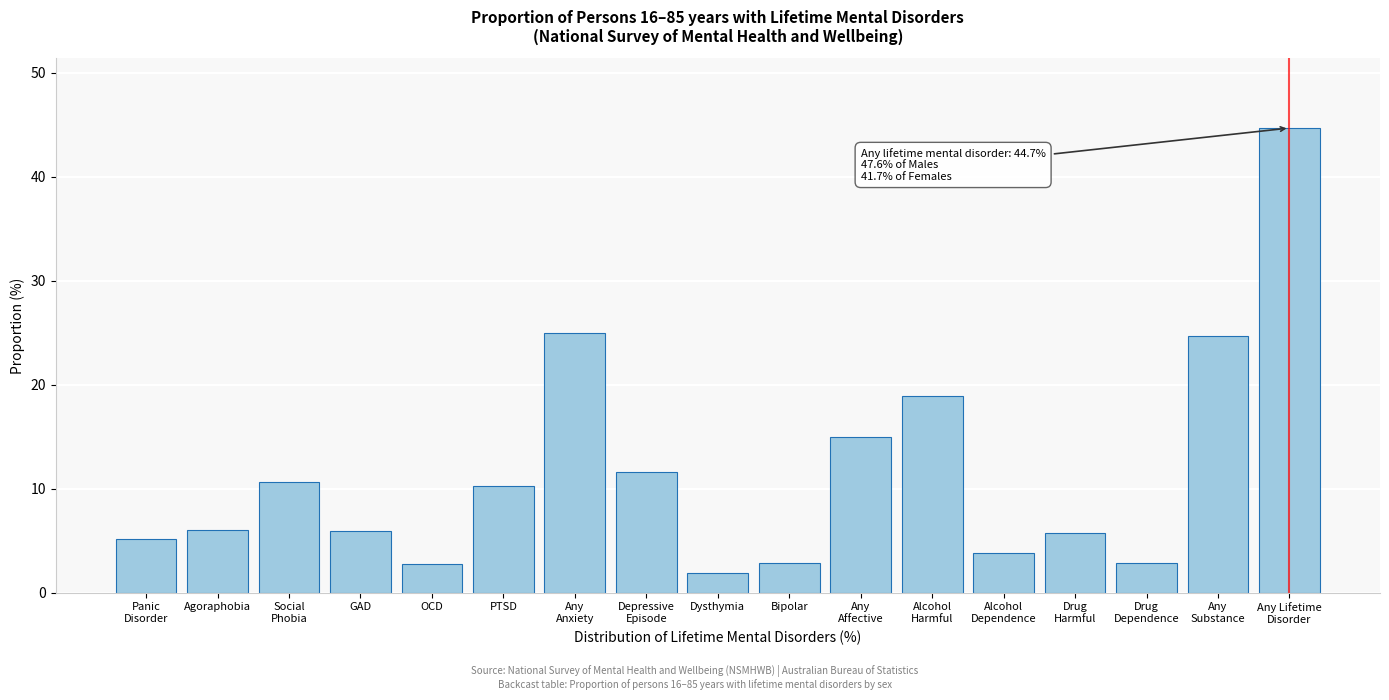

Which has a higher value, Bipolar or PTSD?

PTSD